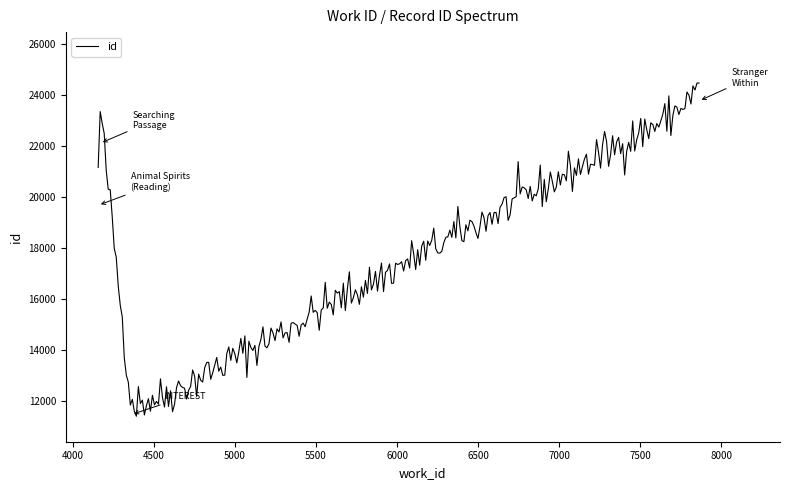

What is the smallest value displayed?

11390.0